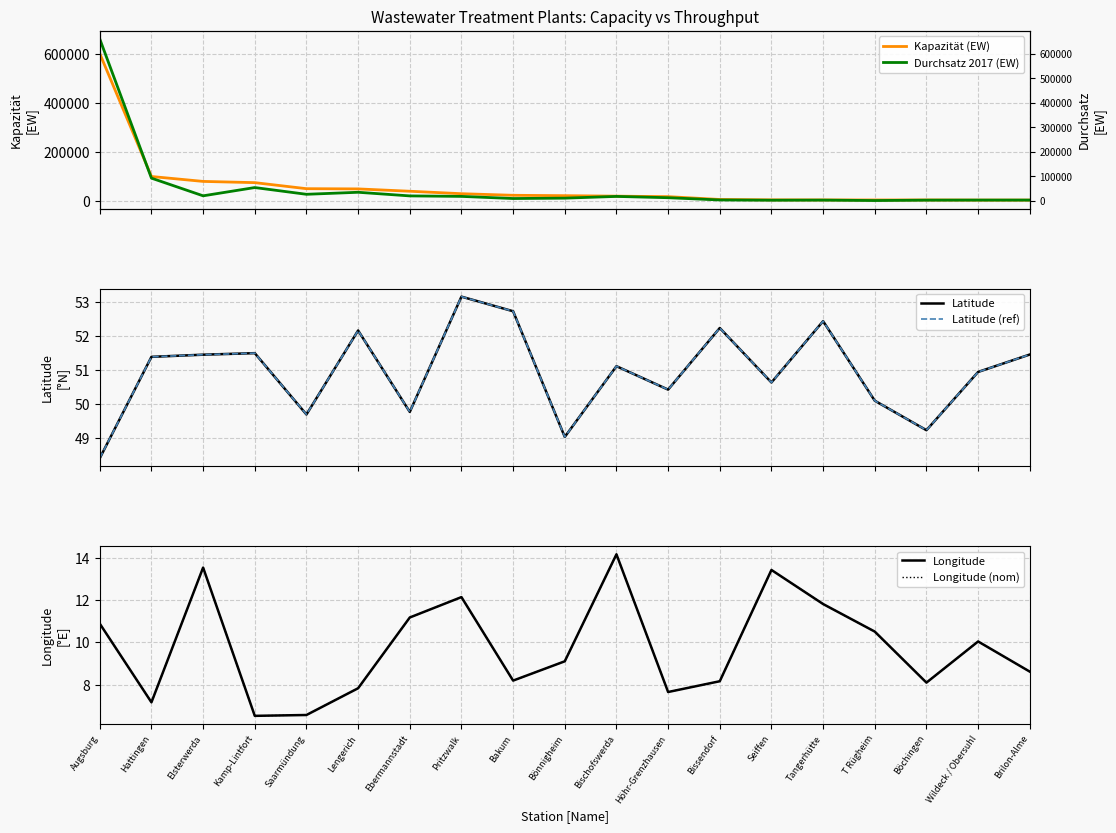

Does the chart display data point markers on the line(s)?

No